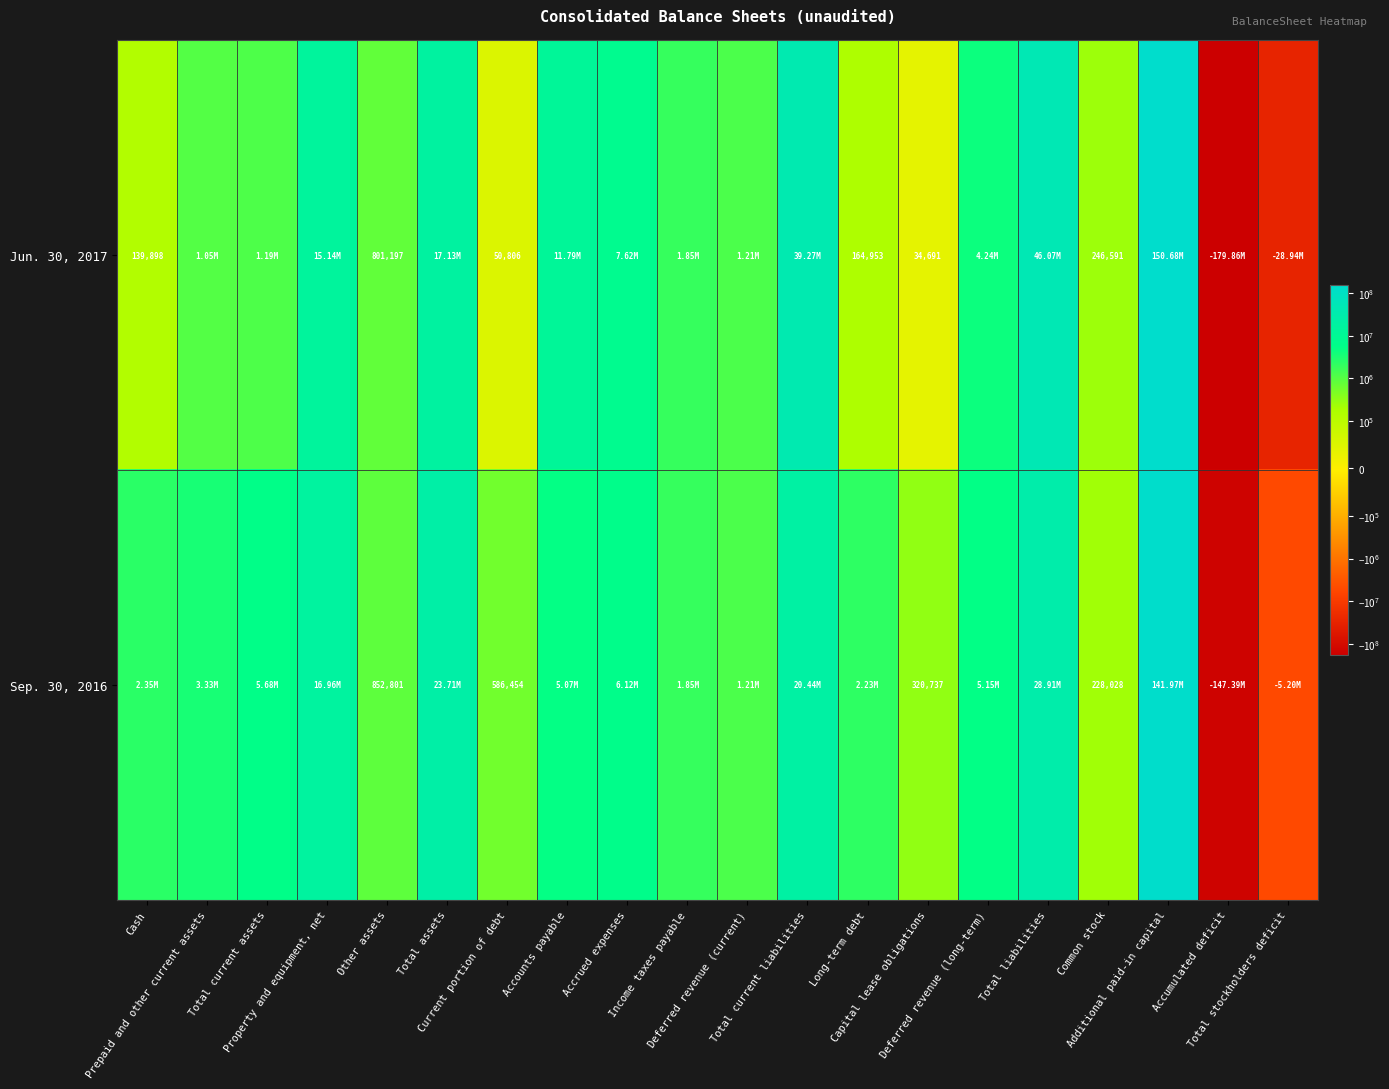

Between Cash and Accrued expenses, which is larger?

Accrued expenses